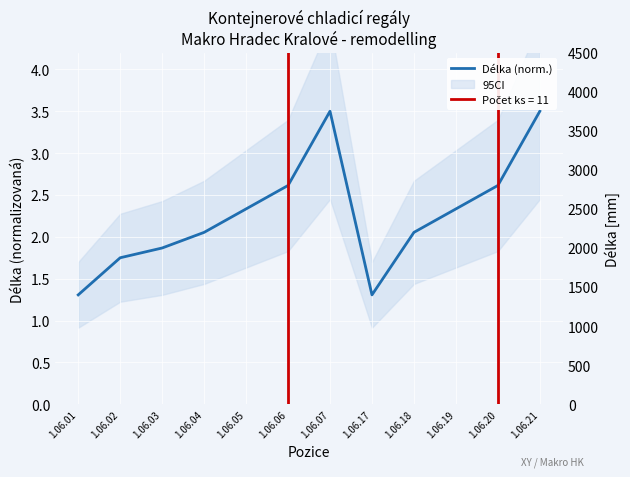

True or false: the data has more than 2 interior local peaks.

False